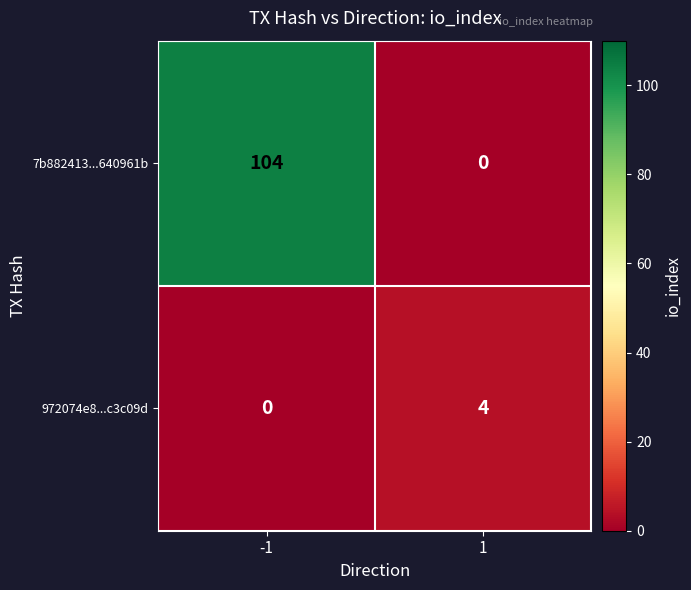

Reading left to right, extract all data points from this chart.

7b882413...640961b: -1=104	1=0
972074e8...c3c09d: -1=0	1=4